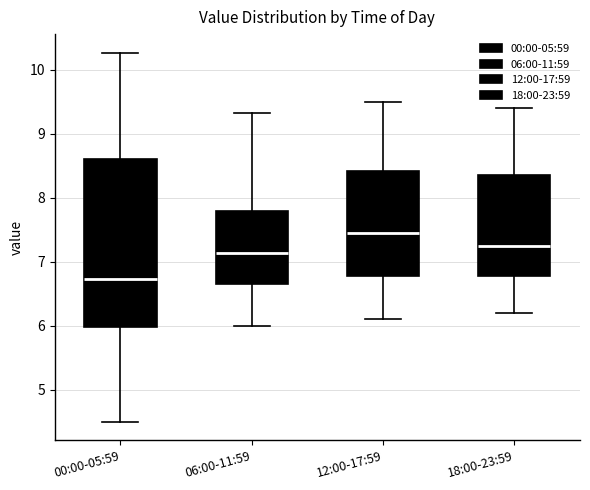

Which box is the tallest, from its lower edge to its upper edge?

00:00-05:59